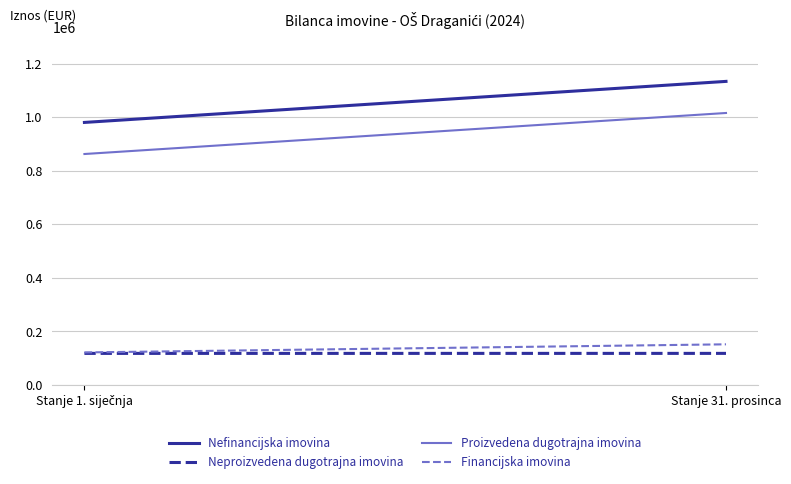

Which category has the highest value across all series?

Stanje 31. prosinca